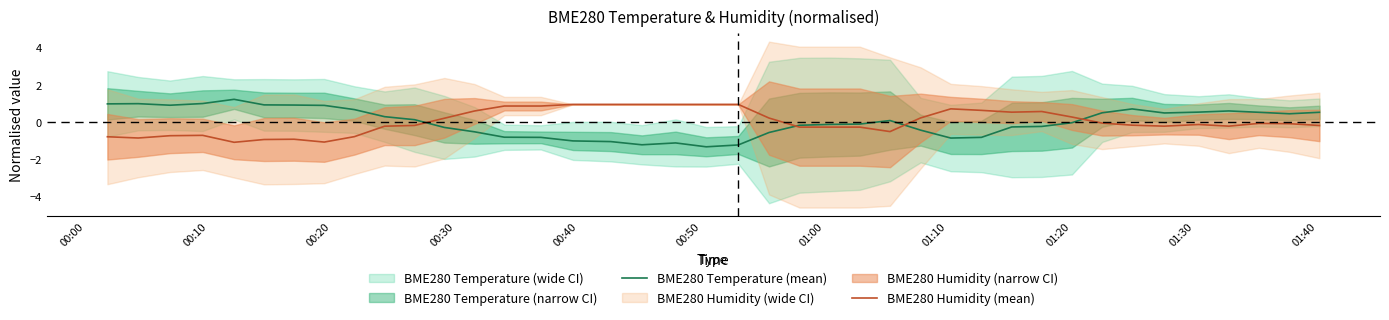

True or false: BME280 Humidity (mean) and BME280 Temperature (mean) intersect in this chart.

True